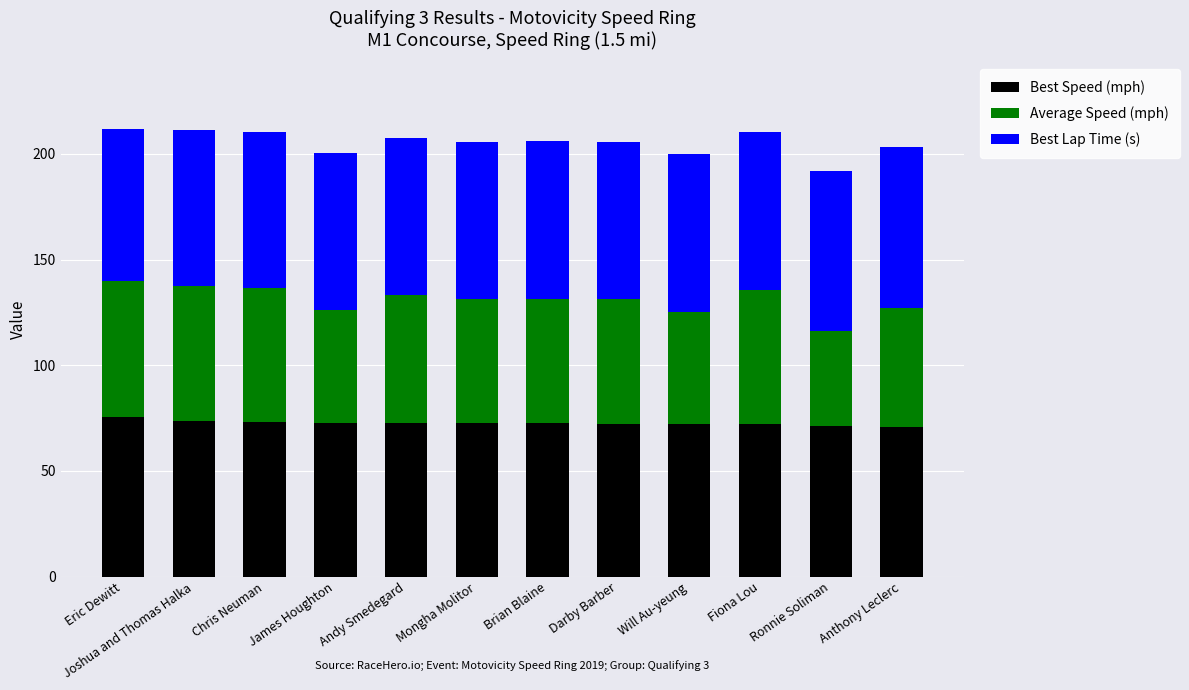

What is the sum of the Best Speed (mph) values at Joshua and Thomas Halka and Chris Neuman?

146.5